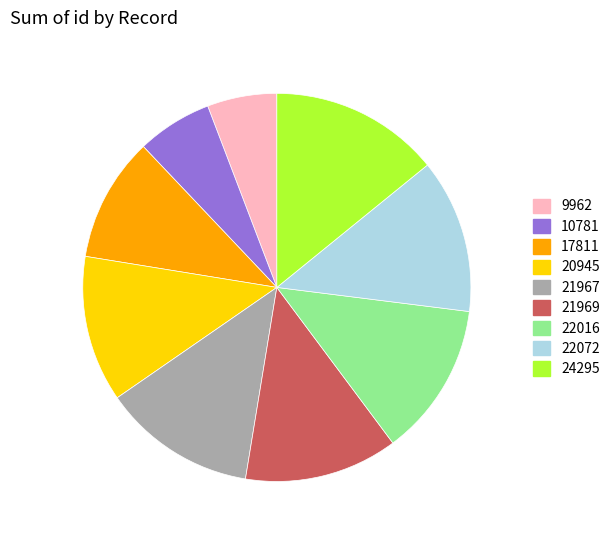

Is there a majority slice in this chart?

No